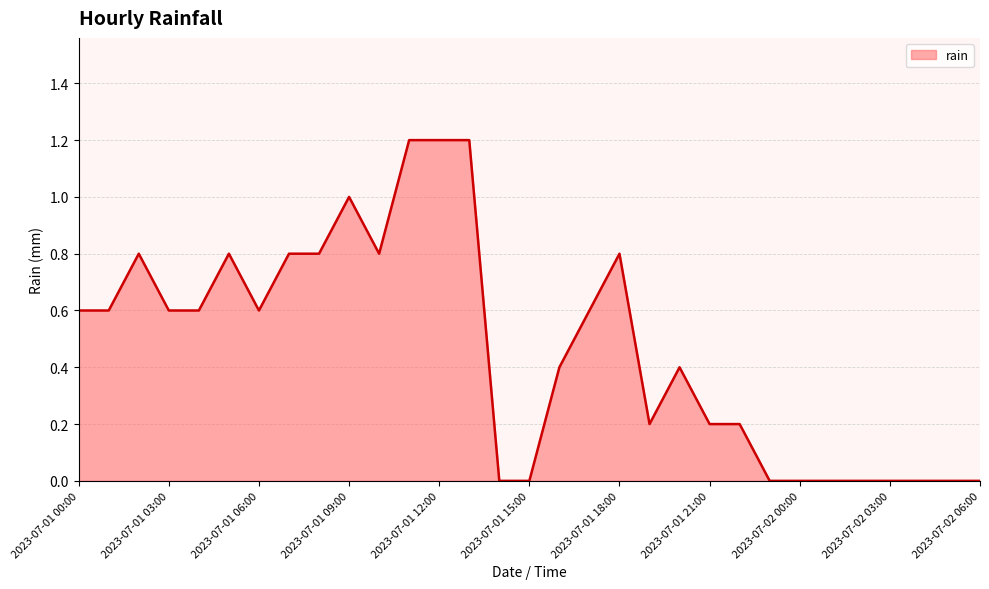

What is the difference between the maximum and minimum values?

1.2